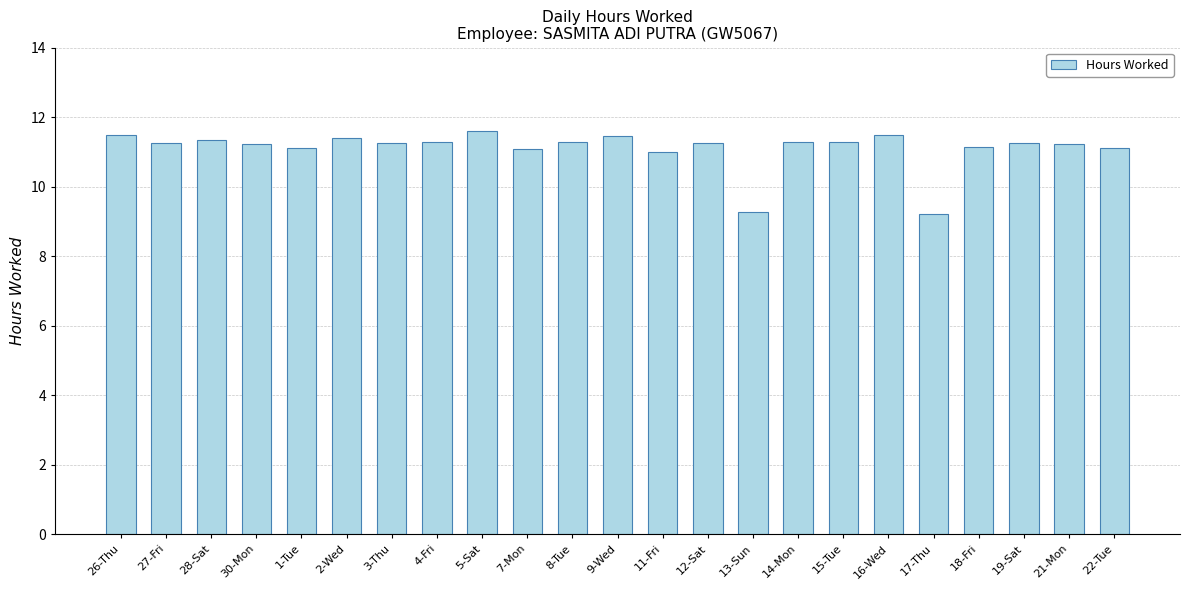

The value at 5-Sat is 5.7. True or false?

False